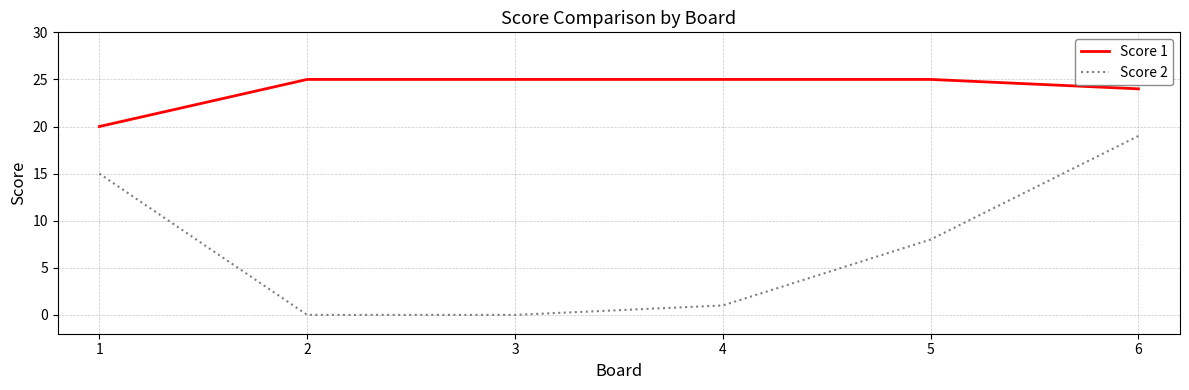

Reading left to right, list all the values displayed in this chart.

Score 1: 1=20	2=25	3=25	4=25	5=25	6=24
Score 2: 1=15	2=0	3=0	4=1	5=8	6=19